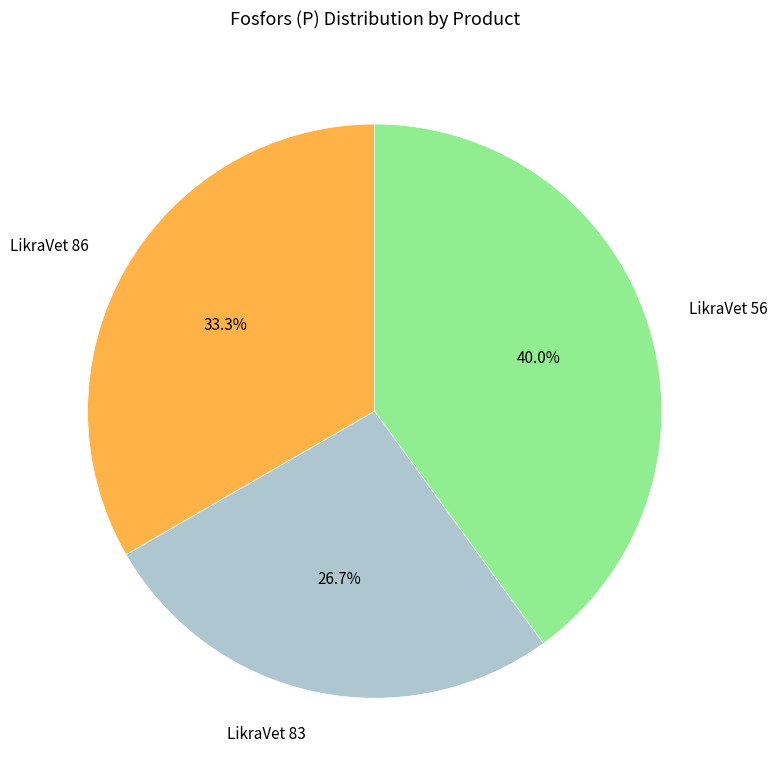

To the nearest percent, what is the difference between the largest and smallest slice percentages?

13%